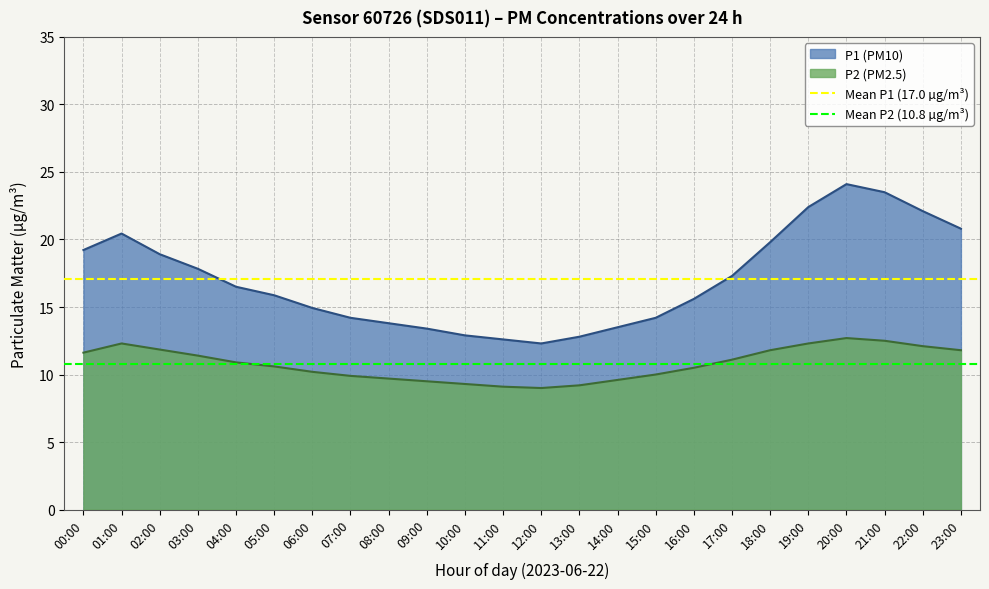

Rank the series at 00:00 from lowest to highest value.

Mean P2 (10.8), Mean P1 (17.0)